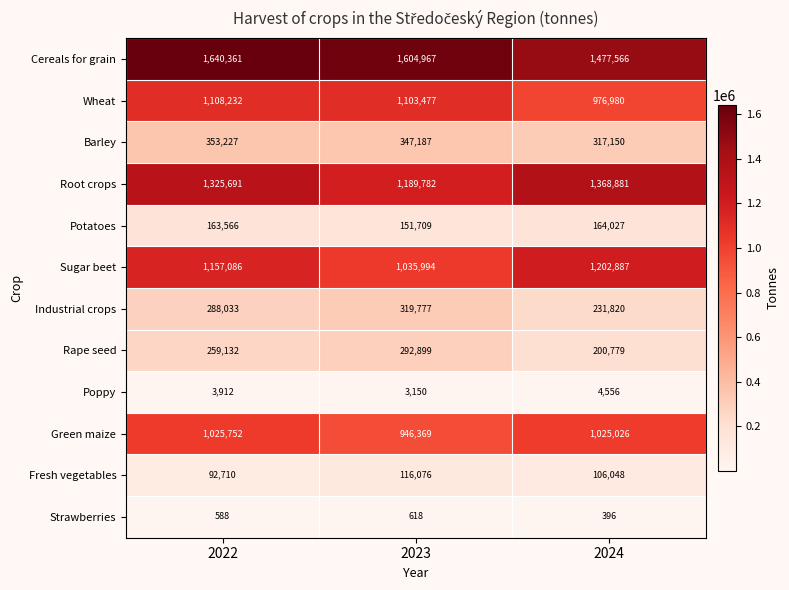

At how many categories does at least one series exceed 115520?

3